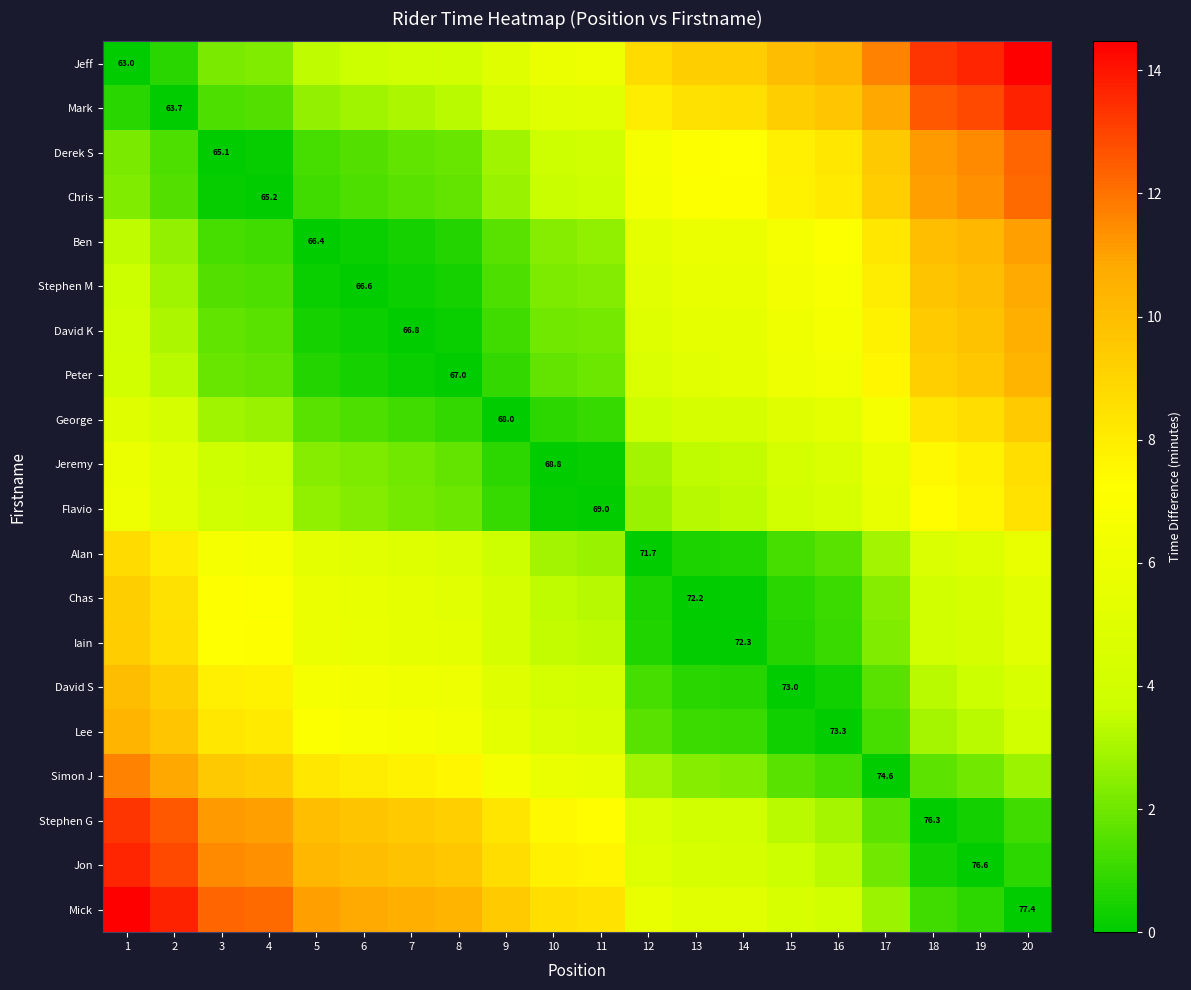

Rank the series by their maximum value, from highest to lowest.

Jeff, Mick, Mark, Jon, Stephen G, Derek S, Chris, Simon J, Ben, Stephen M, David K, Peter, Lee, David S, George, Iain, Chas, Alan, Jeremy, Flavio